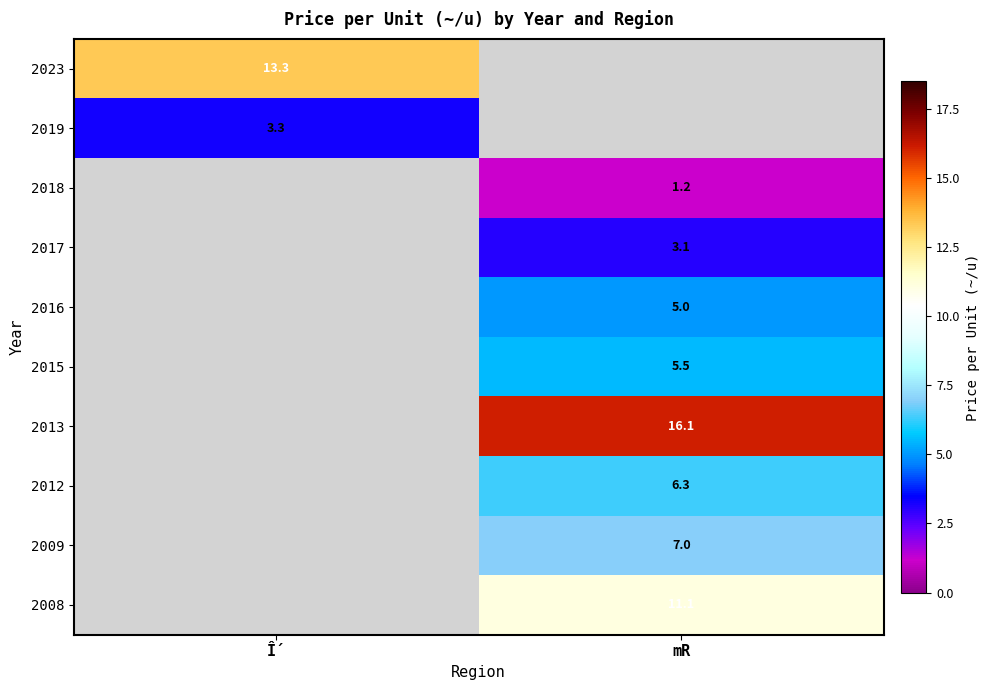

Is it true that 2018 equals 1.2 at mR?

True